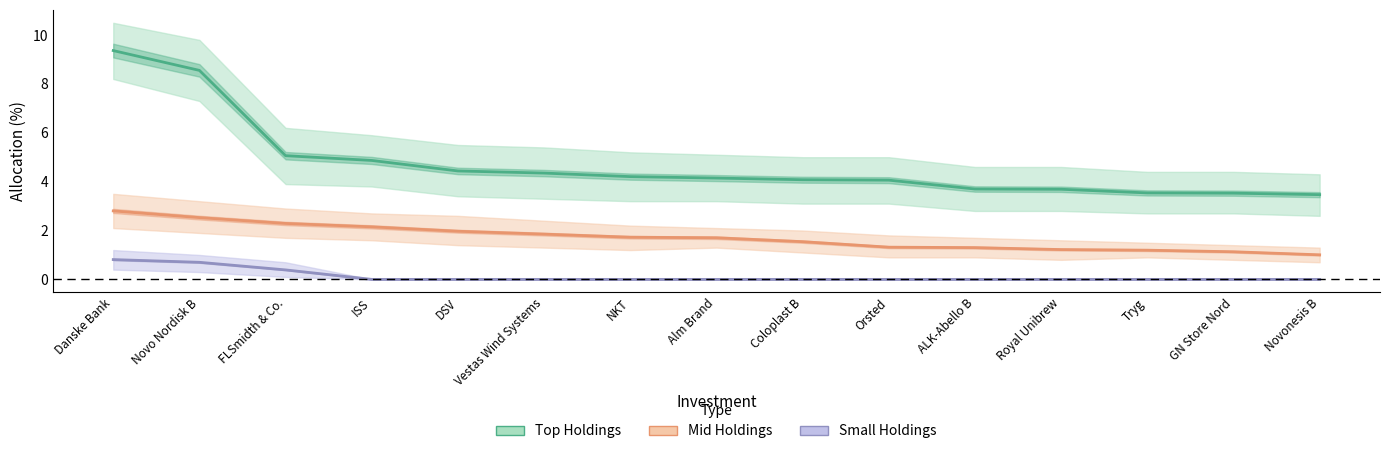

What is the difference between the maximum and minimum values in the Small Holdings series?

0.8